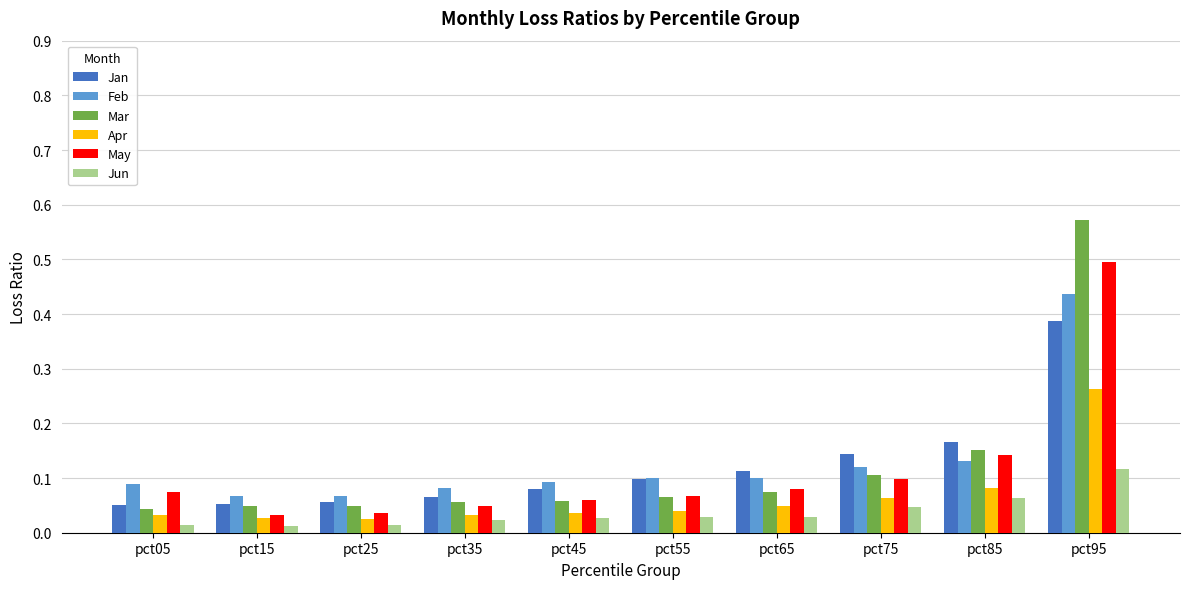

At which label does Mar reach its peak?

pct95